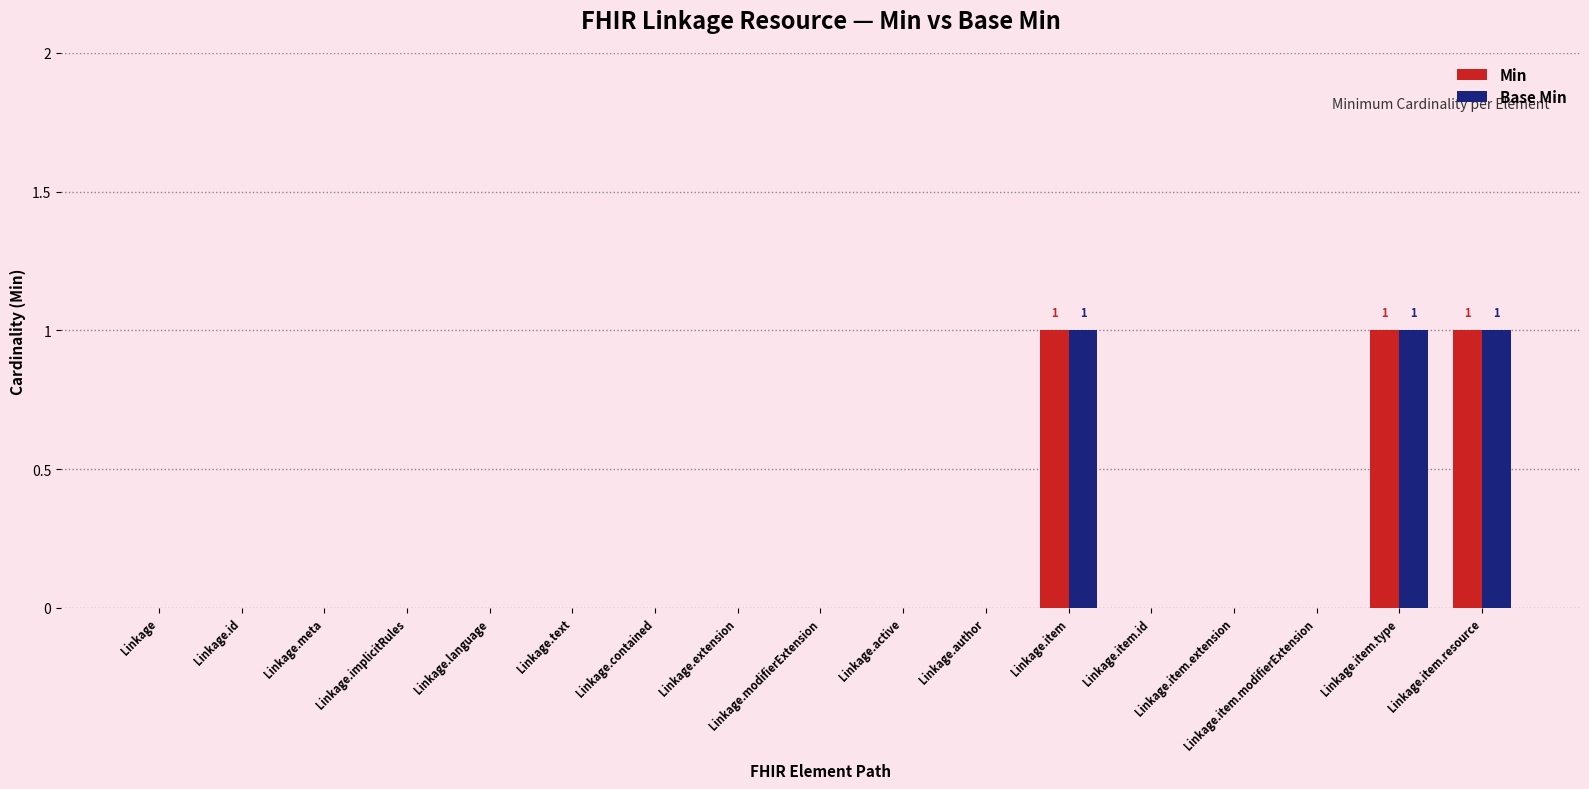

Is the value of Min at Linkage.item.type greater than the value of Base Min at Linkage.modifierExtension?

Yes